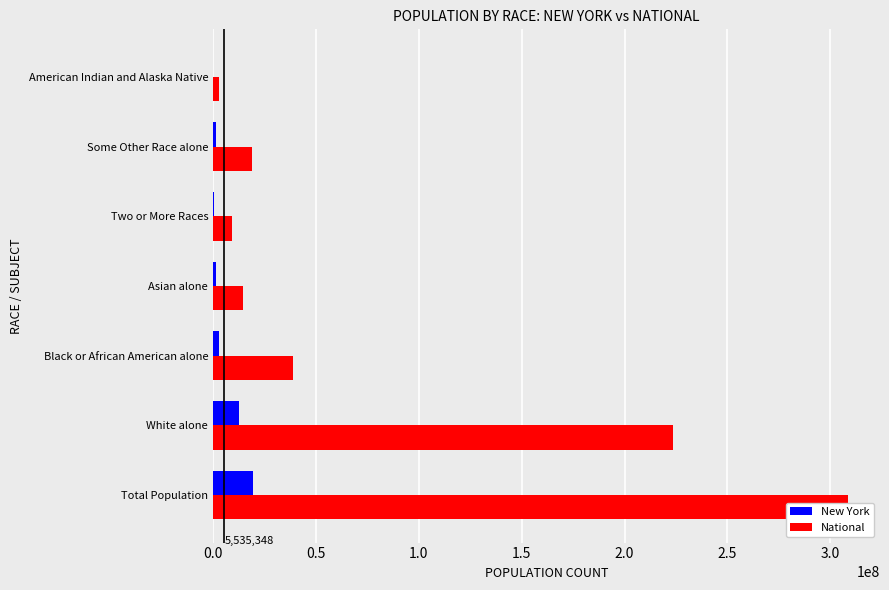

How many bars are there in total?

14